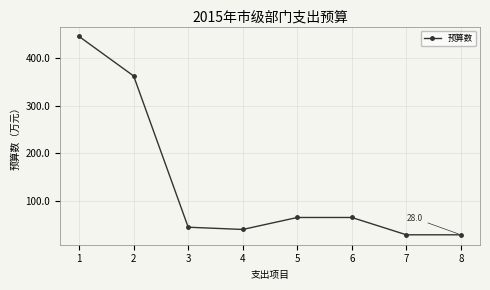

How many categories are shown in the chart?

8